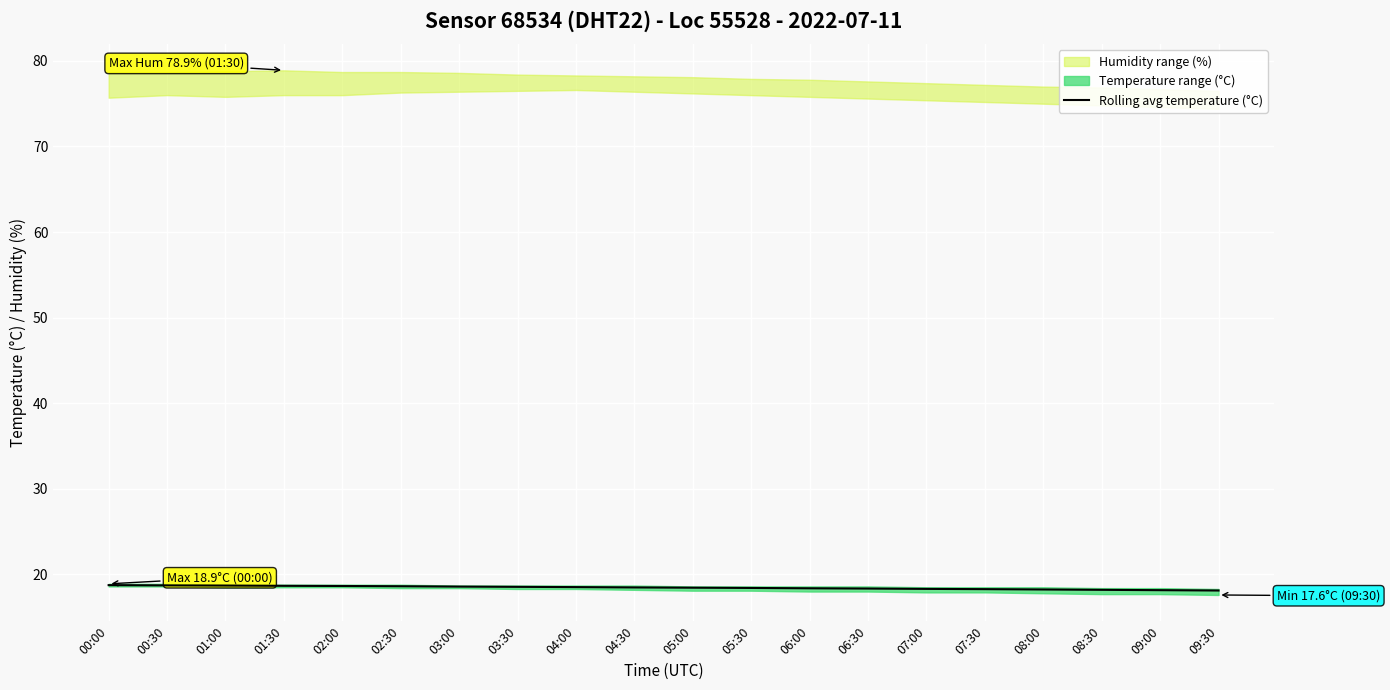

What is the average value?

18.5